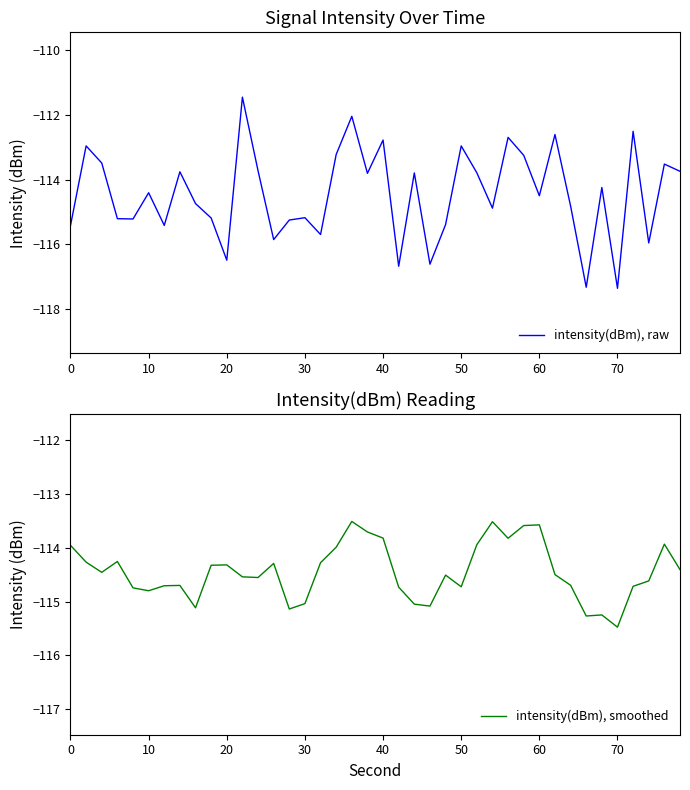

How many interior local valleys does the intensity(dBm), smoothed series have?

10